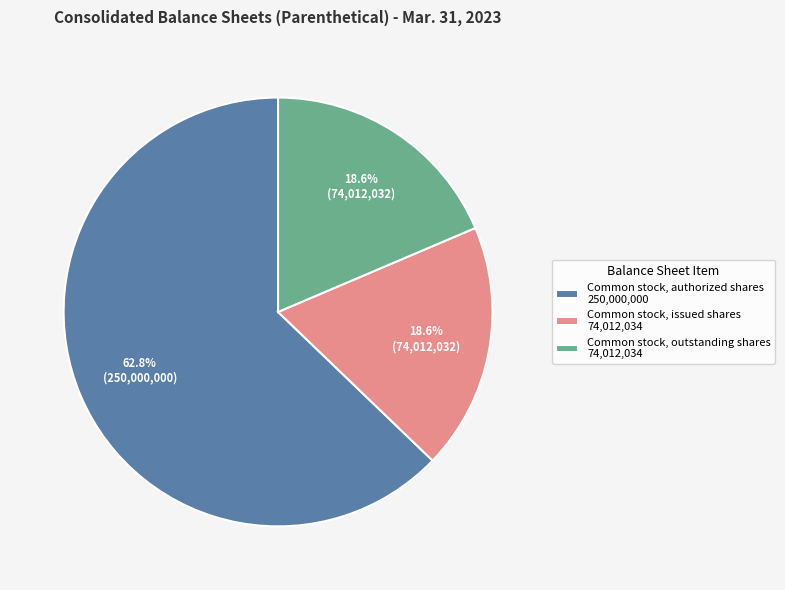

Which category has the biggest portion of the pie?

Common stock, authorized shares 250,000,000